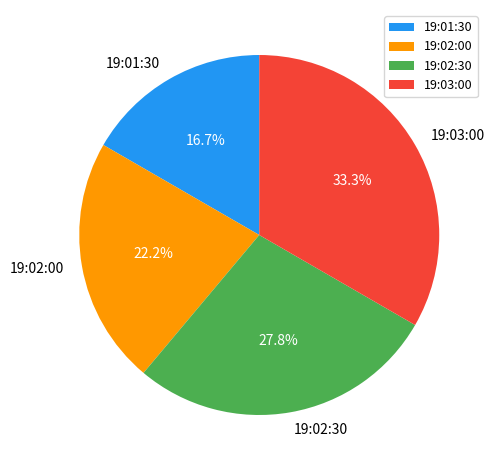

What is the smallest slice in the pie chart?

19:01:30